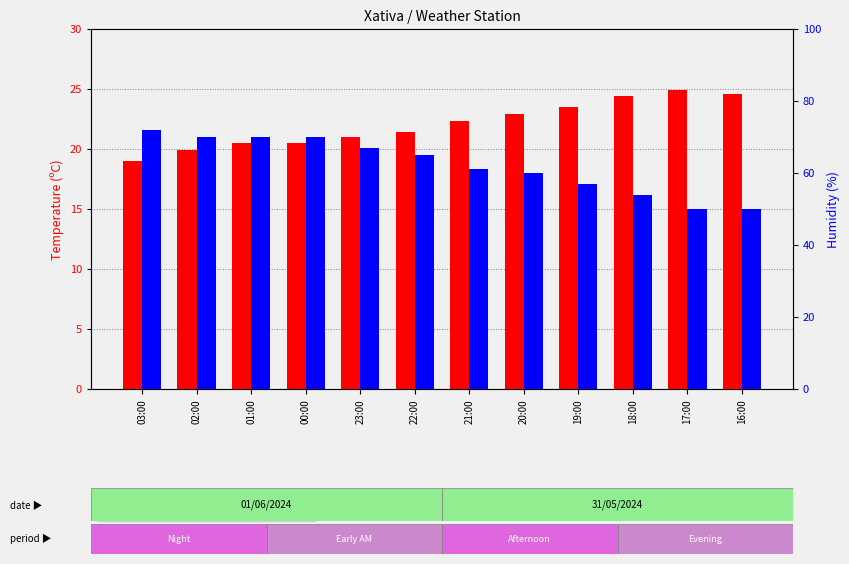

What is the sum of all Humidity (%) values?

746.0